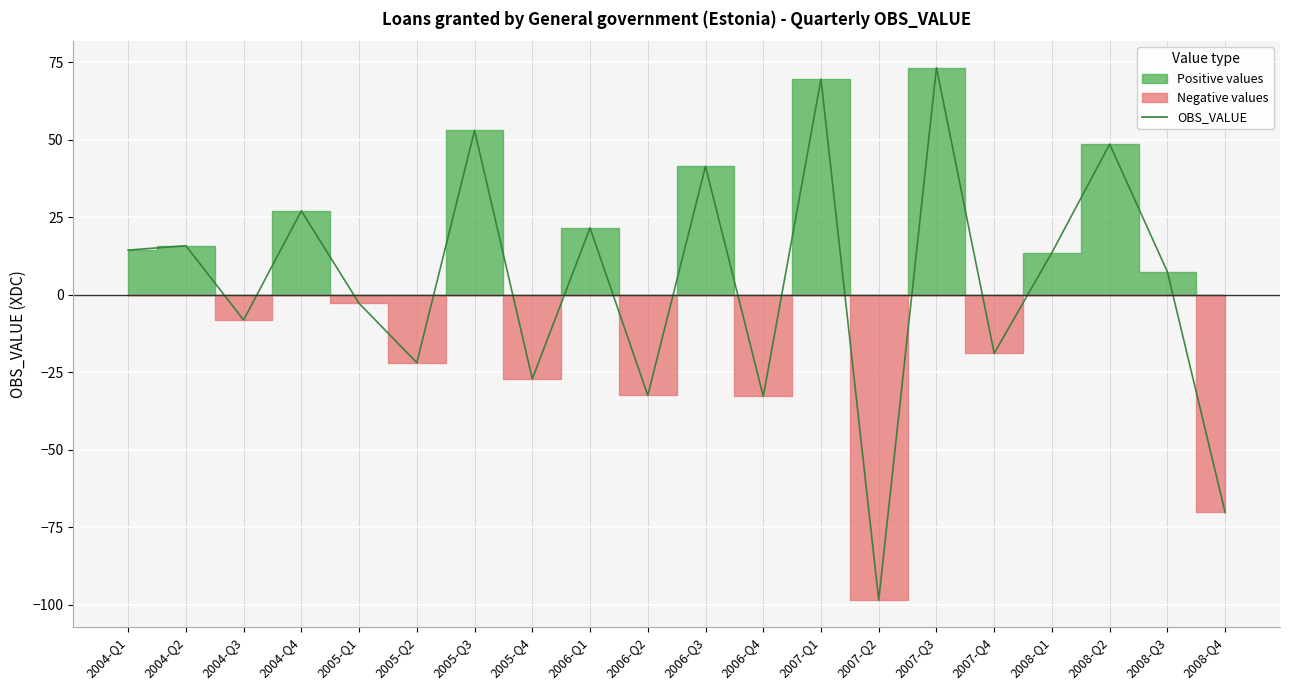

True or false: the data shows -3.9 at 2005-Q1.

False